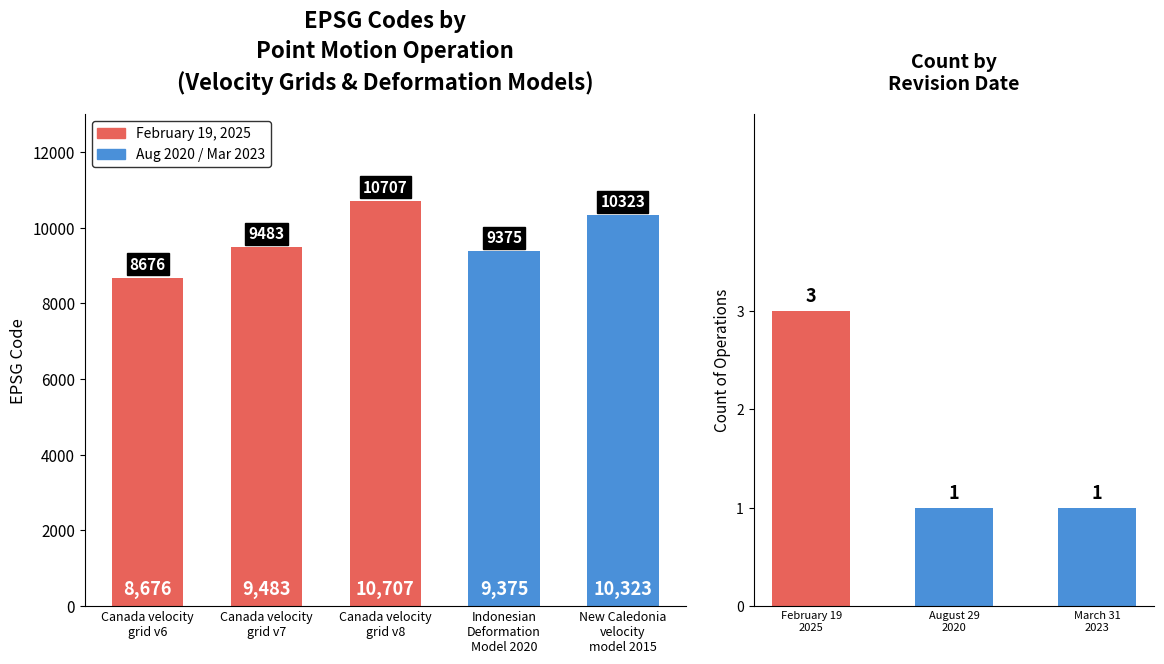

What is the ratio of the value at Canada velocity
grid v6 to the value at Canada velocity
grid v7?

0.9